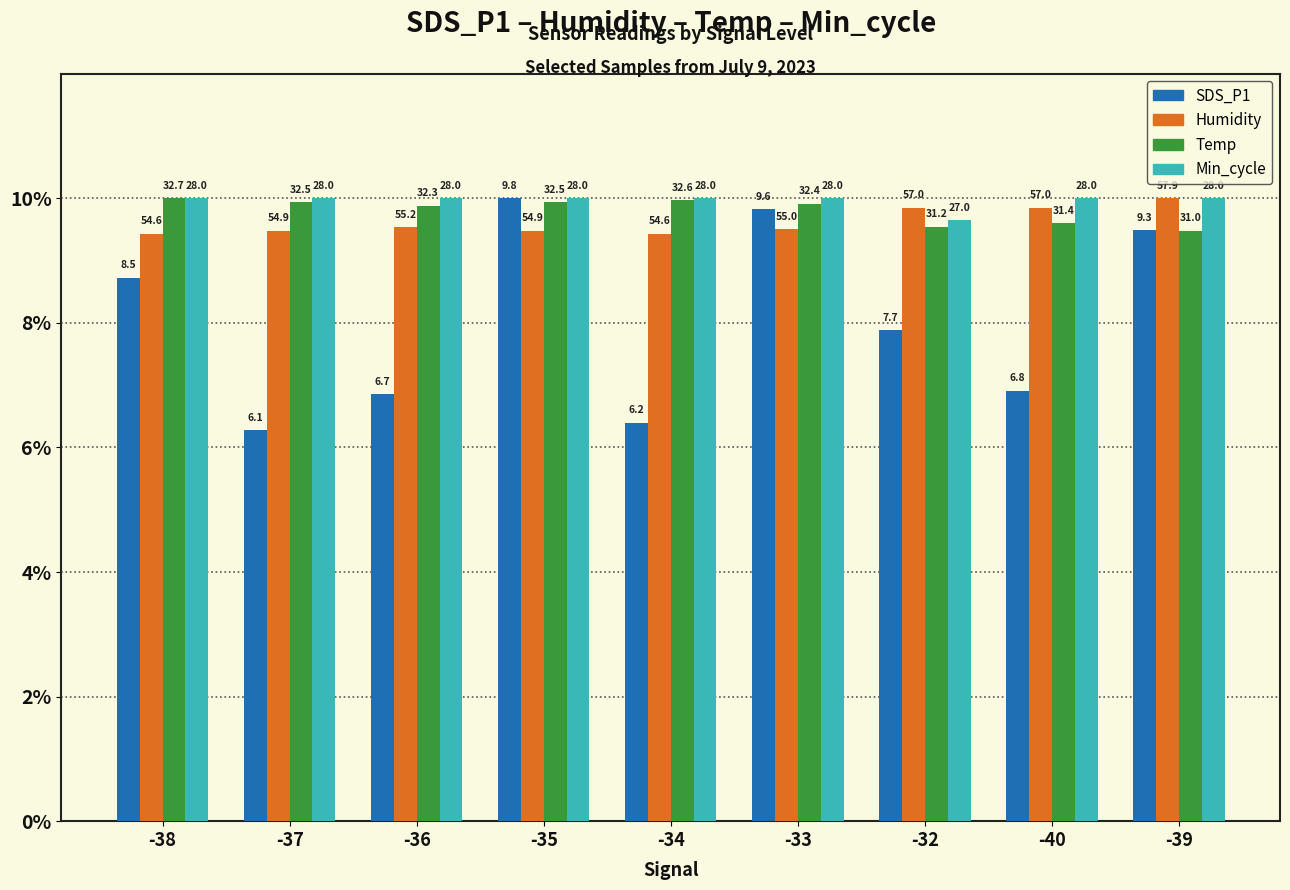

What is the value of the SDS_P1 bar at the 5th from the left?

6.4